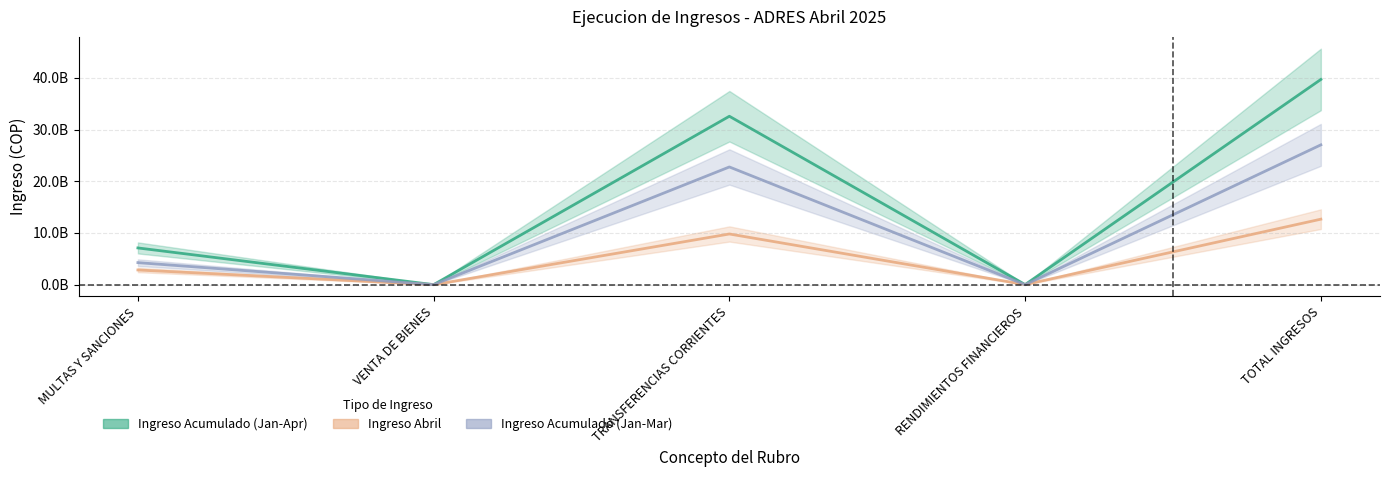

True or false: Ingreso Acumulado (Jan-Apr) has more than 1 points higher than both neighbors.

False